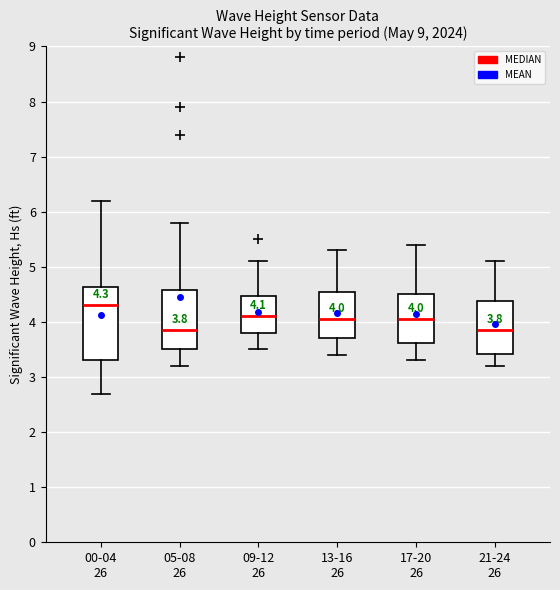

Which box's median line is the highest?

00-04 26